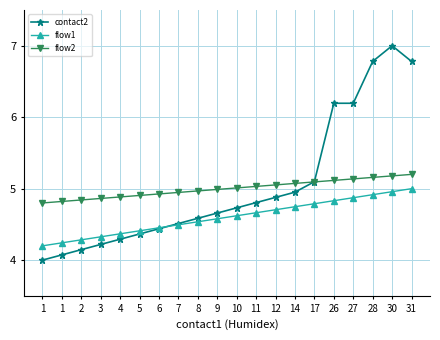

The value of contact2 at 11 is 4.8. True or false?

True